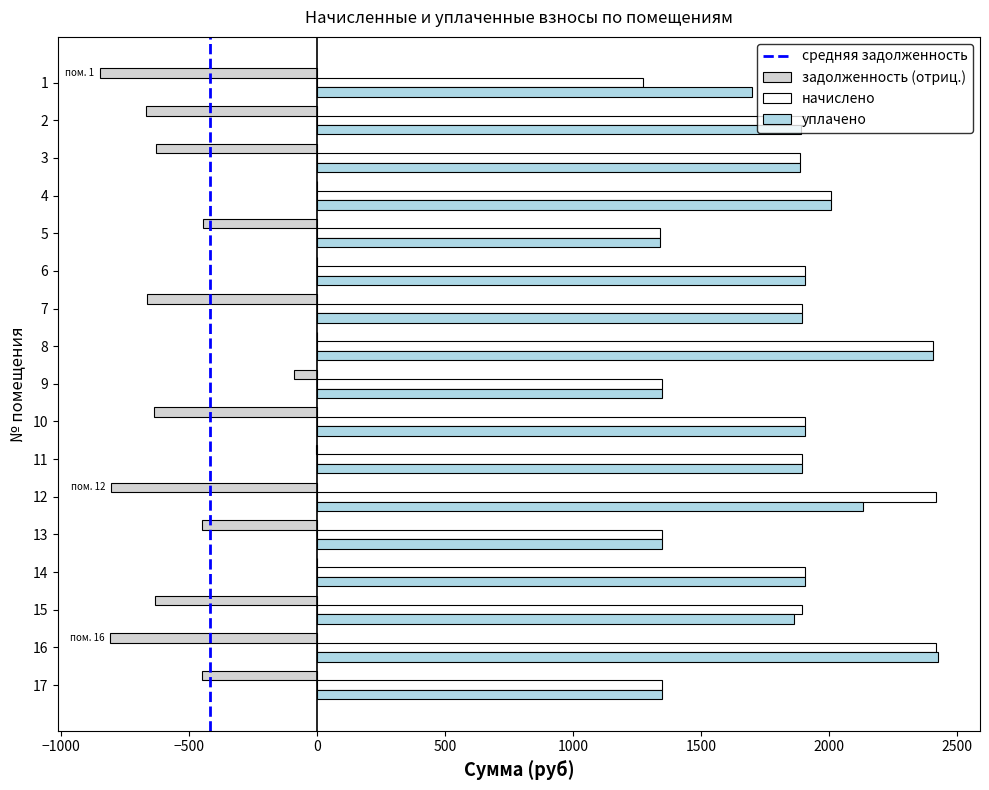

What is the average value of the уплачено series?

1836.9